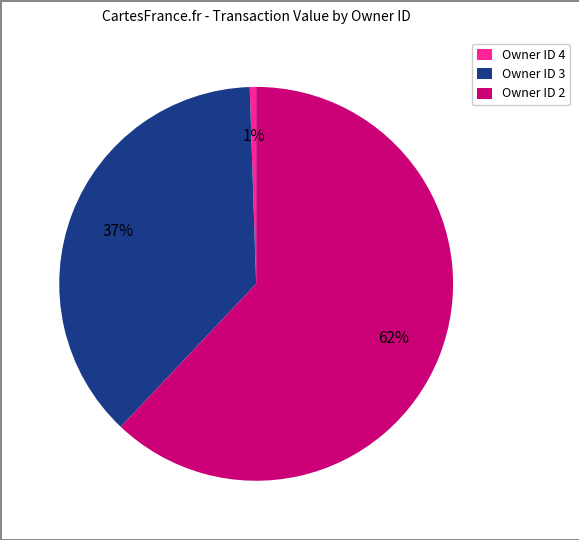

Do Owner ID 3 and Owner ID 4 together represent more than half of the pie?

No